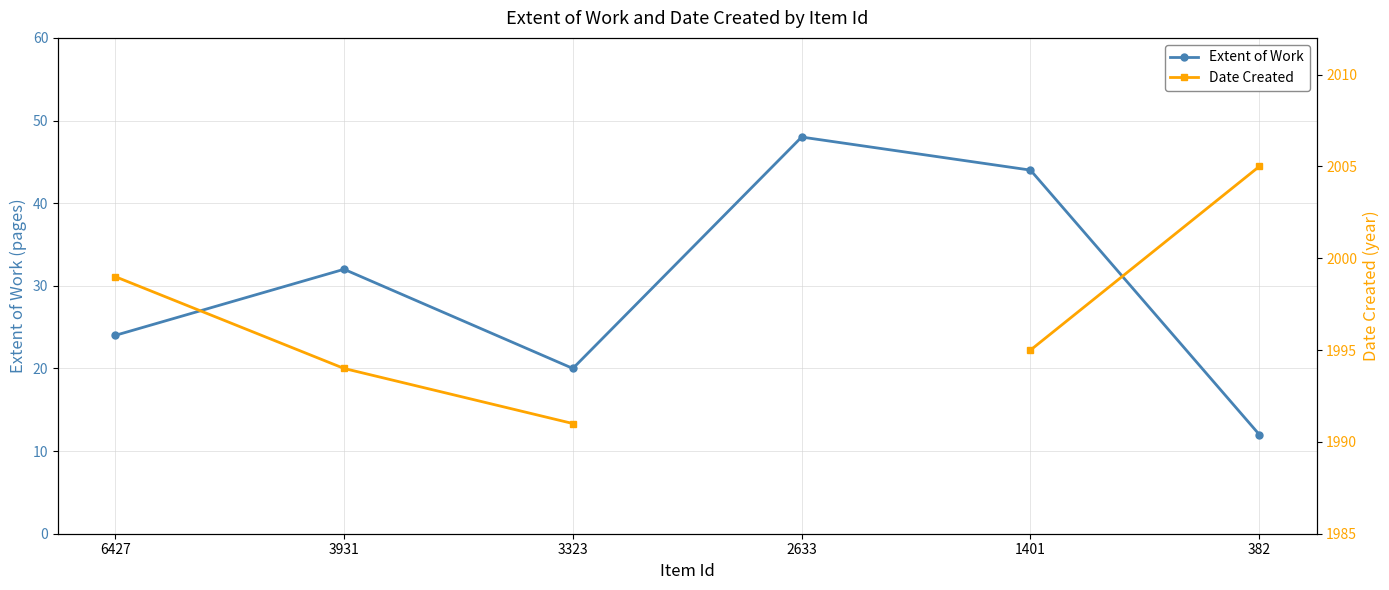

True or false: Date Created has more than 0 interior local peaks.

False